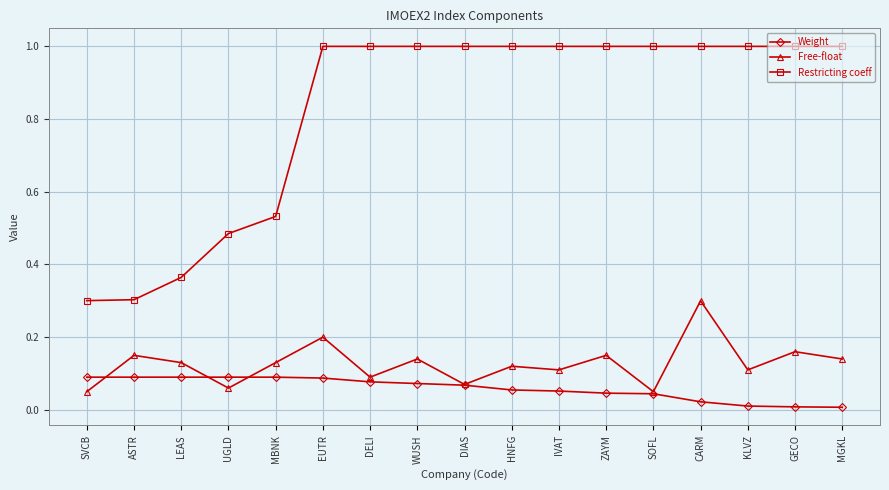

Rank the series by their maximum value, from highest to lowest.

Restricting coeff, Free-float, Weight